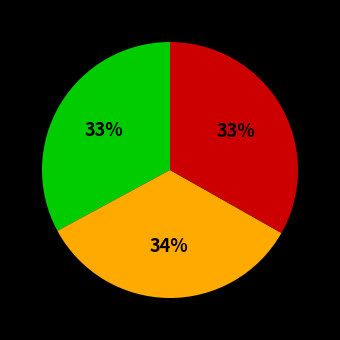

Is there a majority slice in this chart?

No